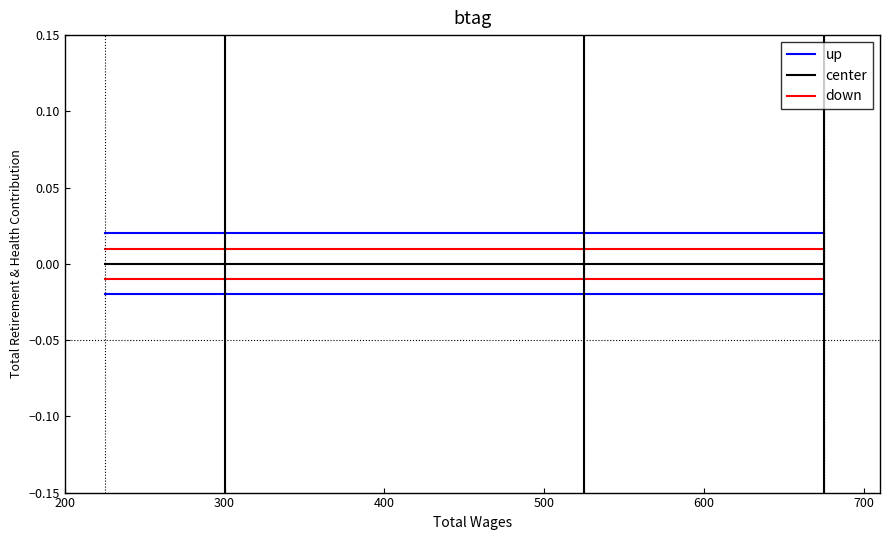

How many lines are shown in the chart?

3